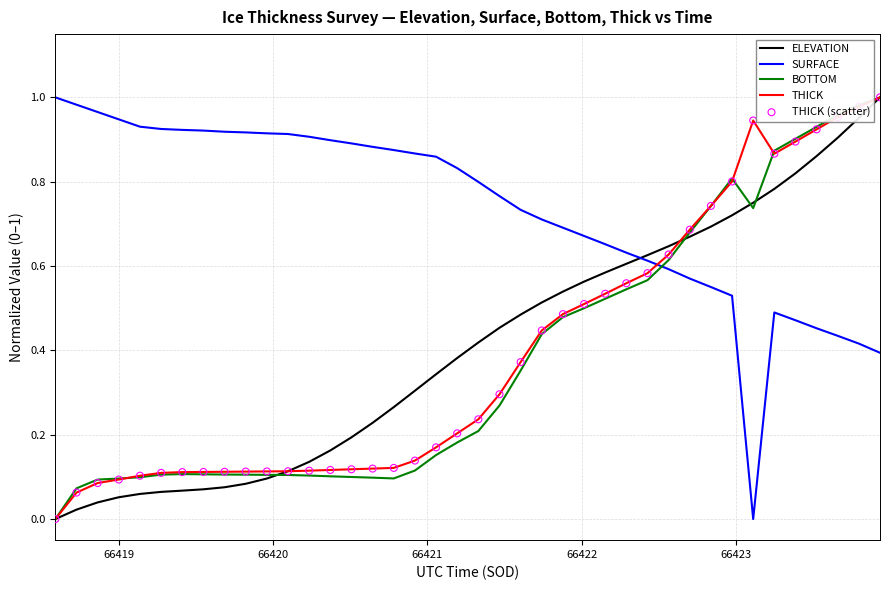

Which series has the largest total across all categories?

SURFACE